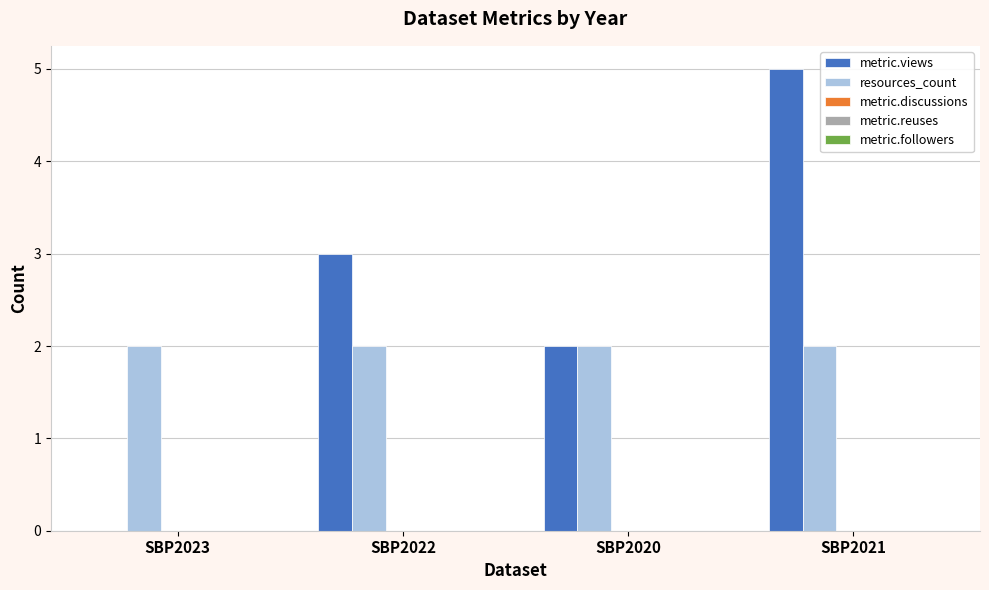

What is the greatest value displayed?

5